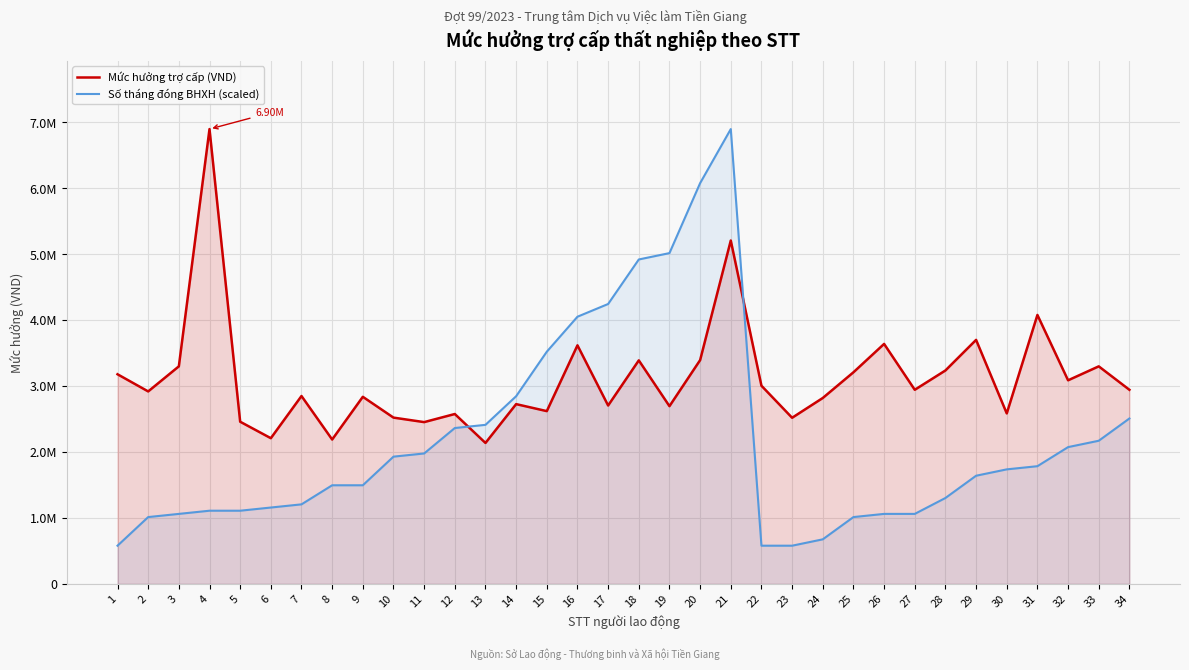

Between which two adjacent categories do Số tháng đóng BHXH (scaled) and Mức hưởng trợ cấp (VND) first intersect?

12 and 13